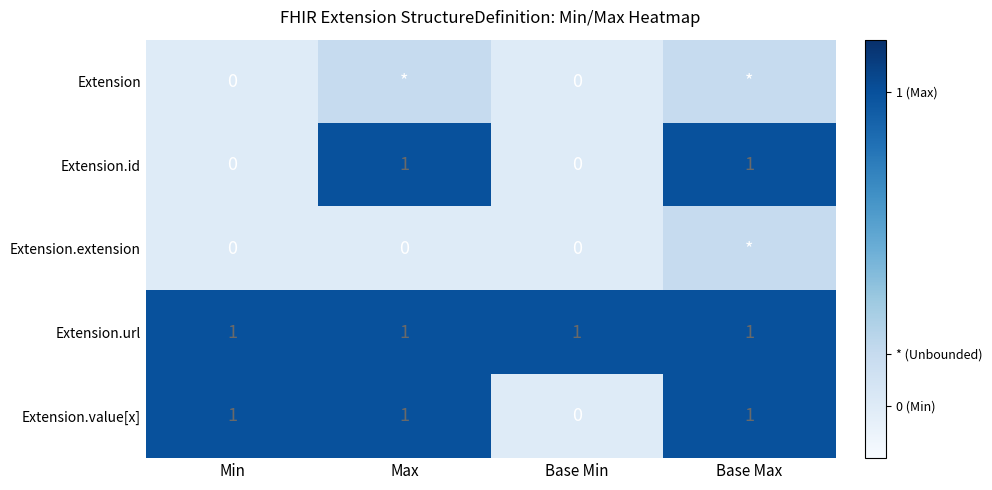

Is the value of Extension.extension at Min greater than the value of Extension.url at Min?

No